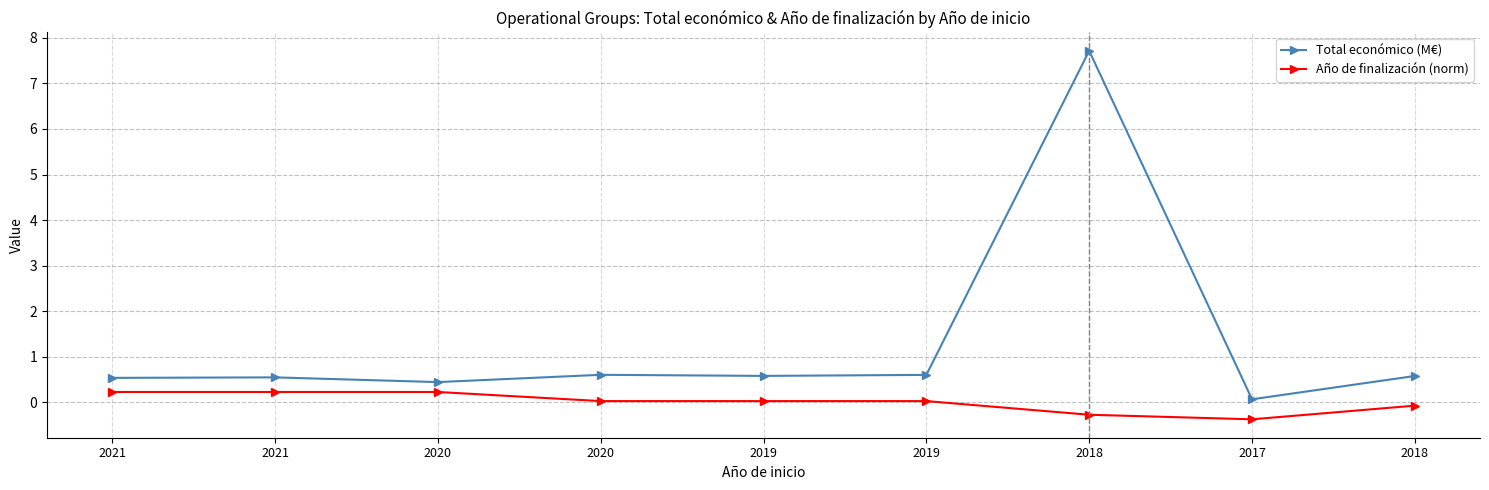

What is the value of the Año de finalización (norm) point at the 8th from the left?

-0.4